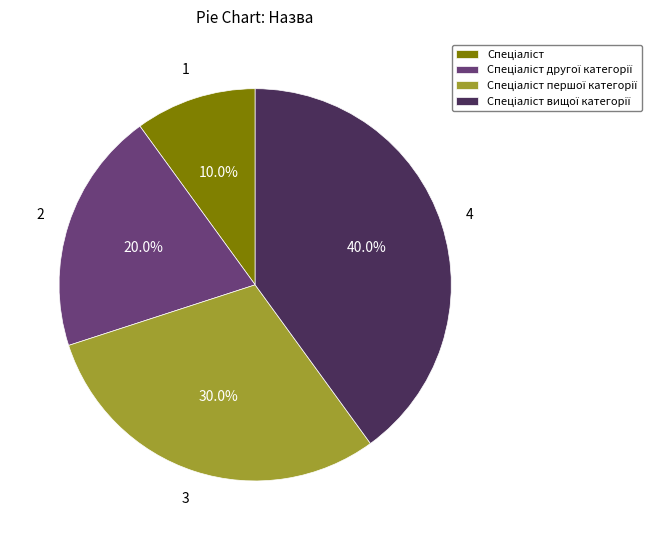

Count the number of slices in the pie.

4